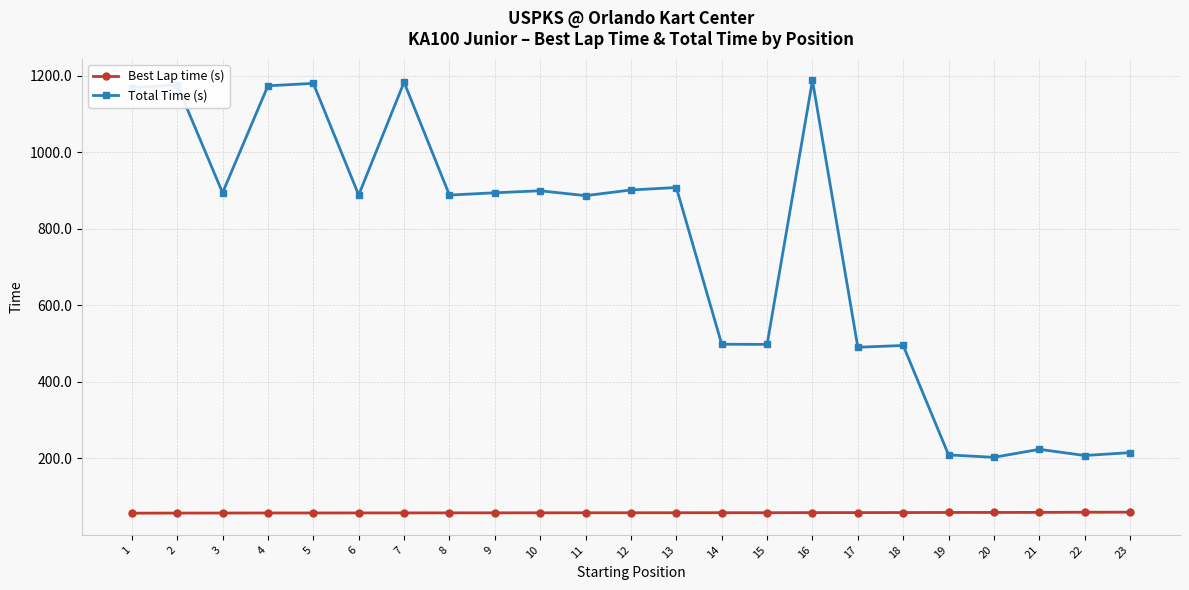

What is the approximate value of Total Time (s) at 13?

908.4